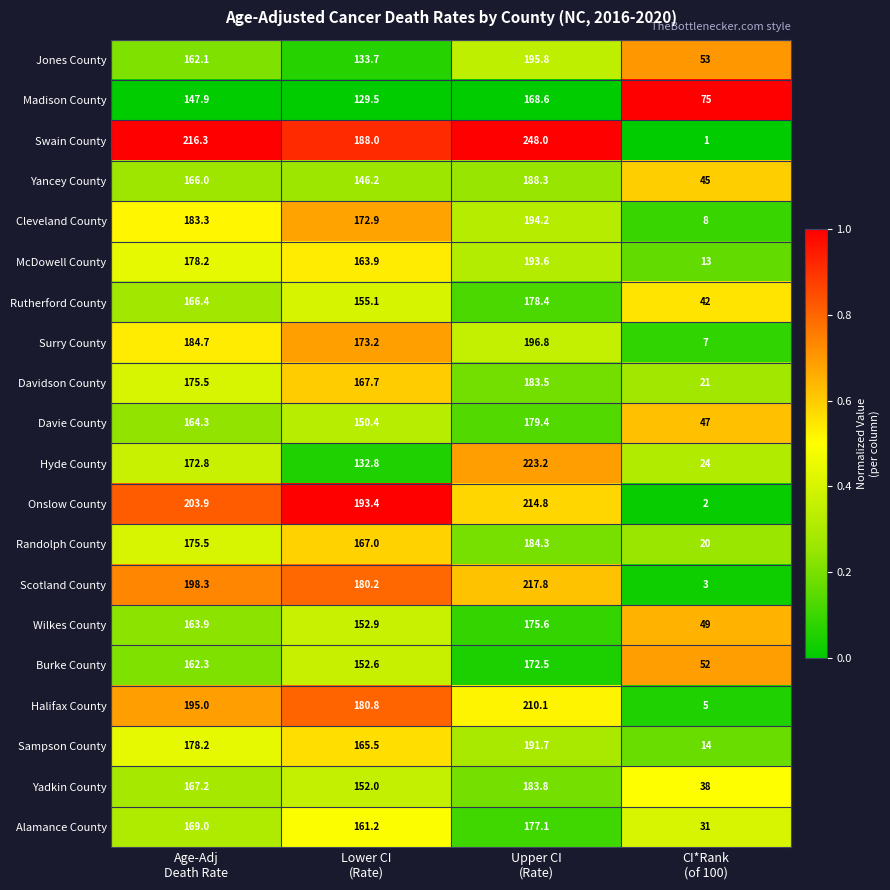

Which series has the largest total across all categories?

Swain County